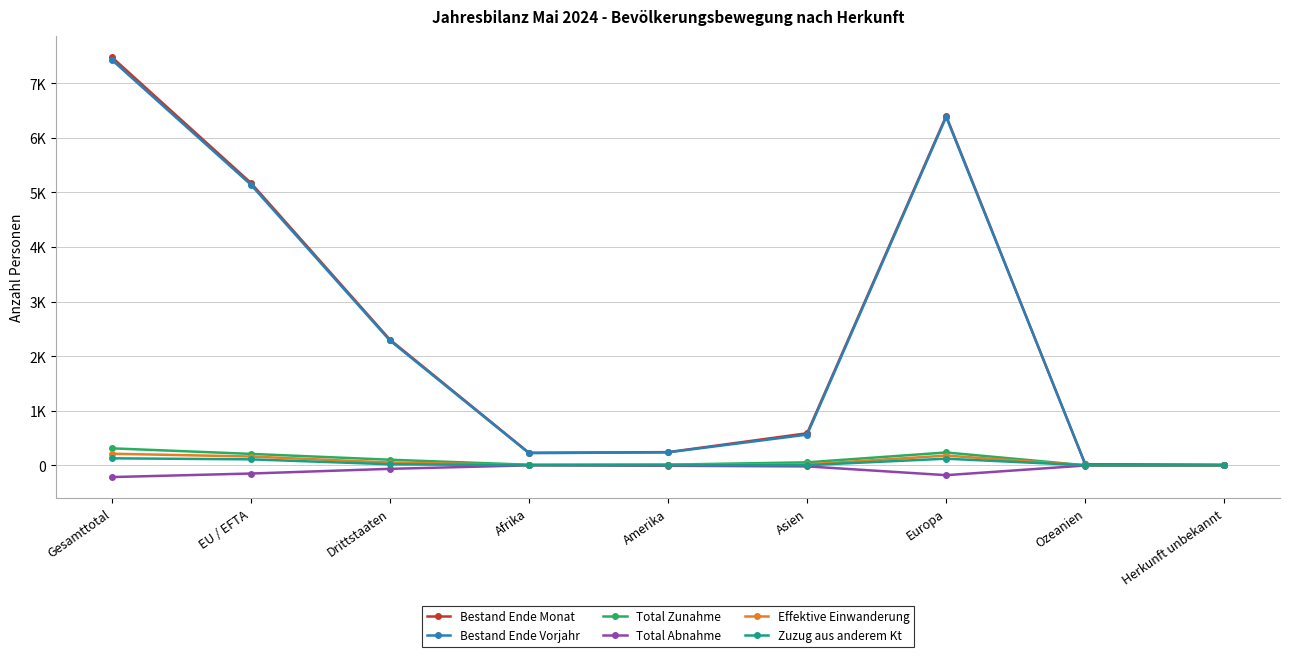

Reading left to right, list all the values displayed in this chart.

Bestand Ende Monat: Gesamttotal=7483	EU / EFTA=5178	Drittstaaten=2305	Afrika=230	Amerika=241	Asien=587	Europa=6403	Ozeanien=15	Herkunft unbekannt=7
Bestand Ende Vorjahr: Gesamttotal=7433	EU / EFTA=5145	Drittstaaten=2288	Afrika=223	Amerika=237	Asien=562	Europa=6384	Ozeanien=19	Herkunft unbekannt=8
Total Zunahme: Gesamttotal=311	EU / EFTA=209	Drittstaaten=102	Afrika=10	Amerika=12	Asien=54	Europa=235	Ozeanien=0	Herkunft unbekannt=0
Total Abnahme: Gesamttotal=-216	EU / EFTA=-151	Drittstaaten=-65	Afrika=-1	Amerika=-9	Asien=-20	Europa=-181	Ozeanien=-4	Herkunft unbekannt=-1
Effektive Einwanderung: Gesamttotal=212	EU / EFTA=161	Drittstaaten=51	Afrika=6	Amerika=11	Asien=17	Europa=178	Ozeanien=0	Herkunft unbekannt=0
Zuzug aus anderem Kt: Gesamttotal=128	EU / EFTA=109	Drittstaaten=19	Afrika=2	Amerika=3	Asien=2	Europa=121	Ozeanien=0	Herkunft unbekannt=0